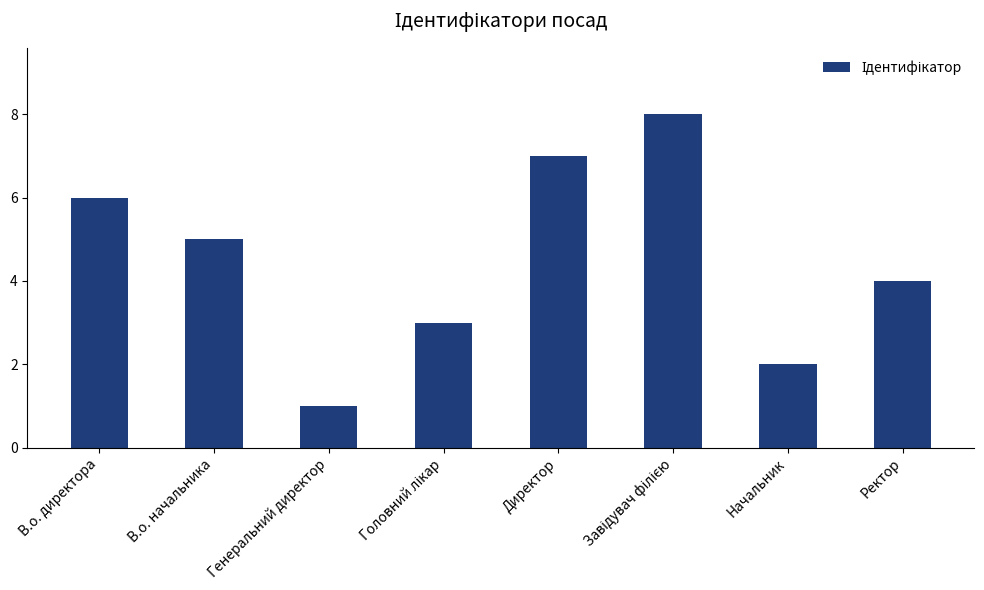

What is the change in value from Директор to Ректор?

-3